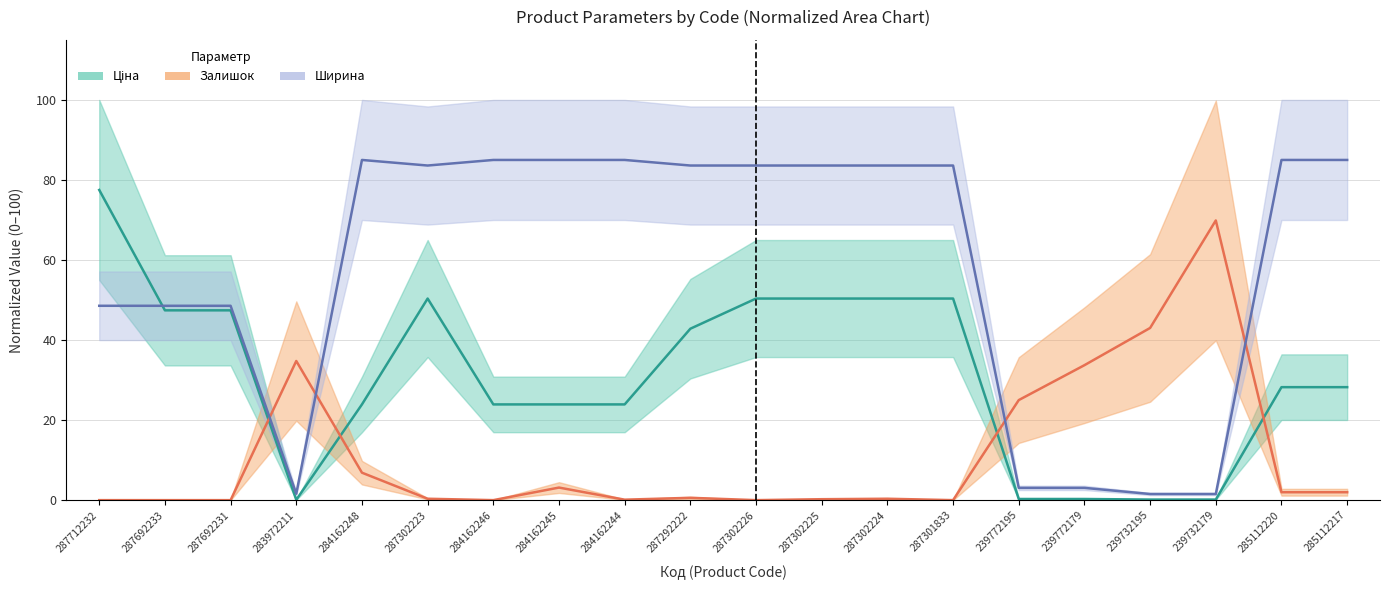

True or false: Ціна (mid) has more than 0 interior local peaks.

True